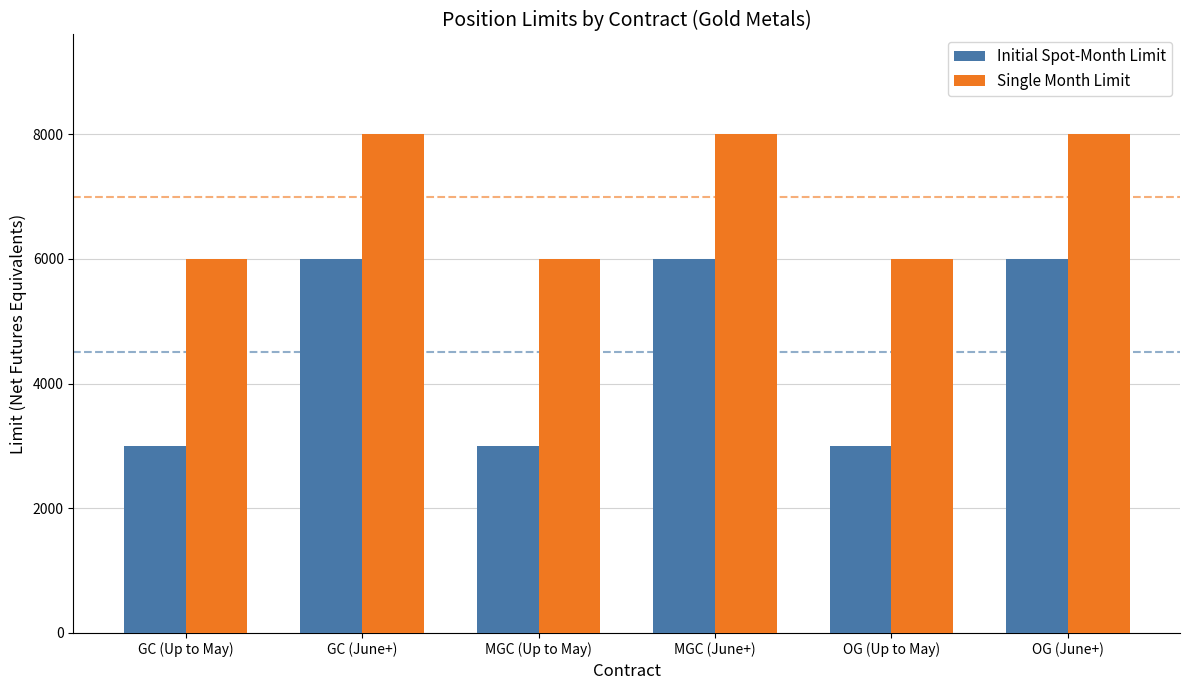

True or false: Single Month Limit has a value of 8787 at GC (Up to May).

False